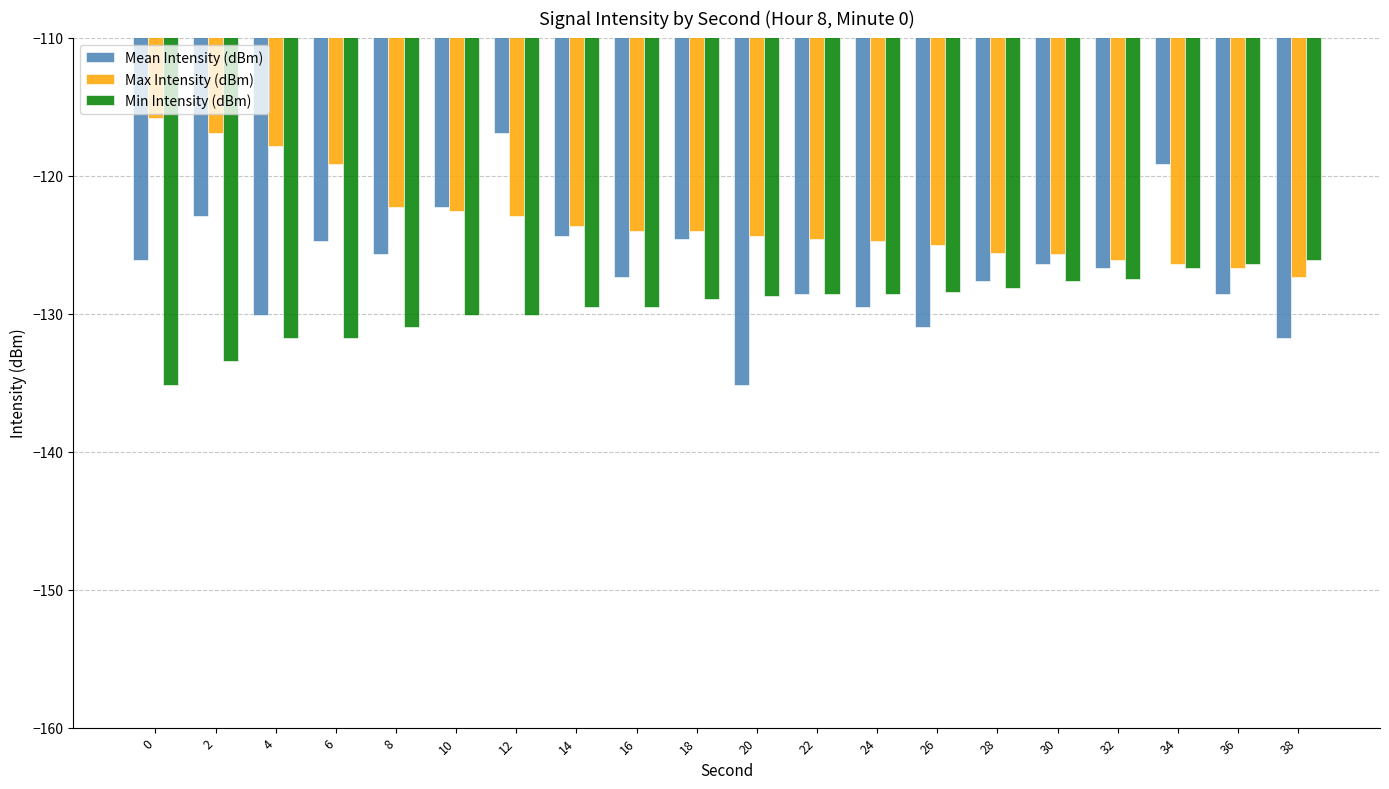

List the series in order of their peak value, lowest first.

Min Intensity (dBm), Mean Intensity (dBm), Max Intensity (dBm)